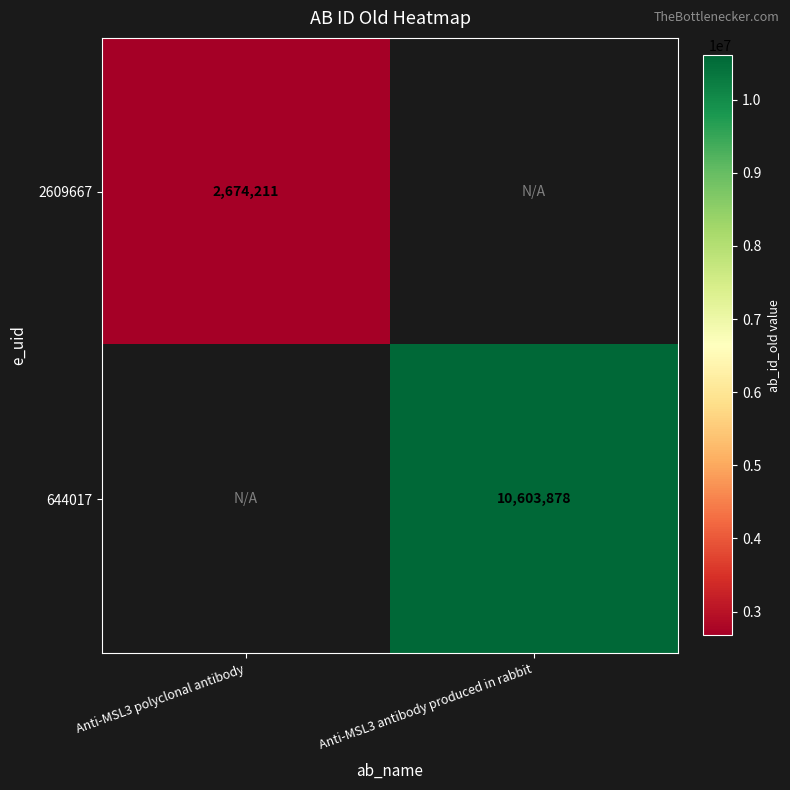

At how many categories does at least one series exceed 6741321?

1